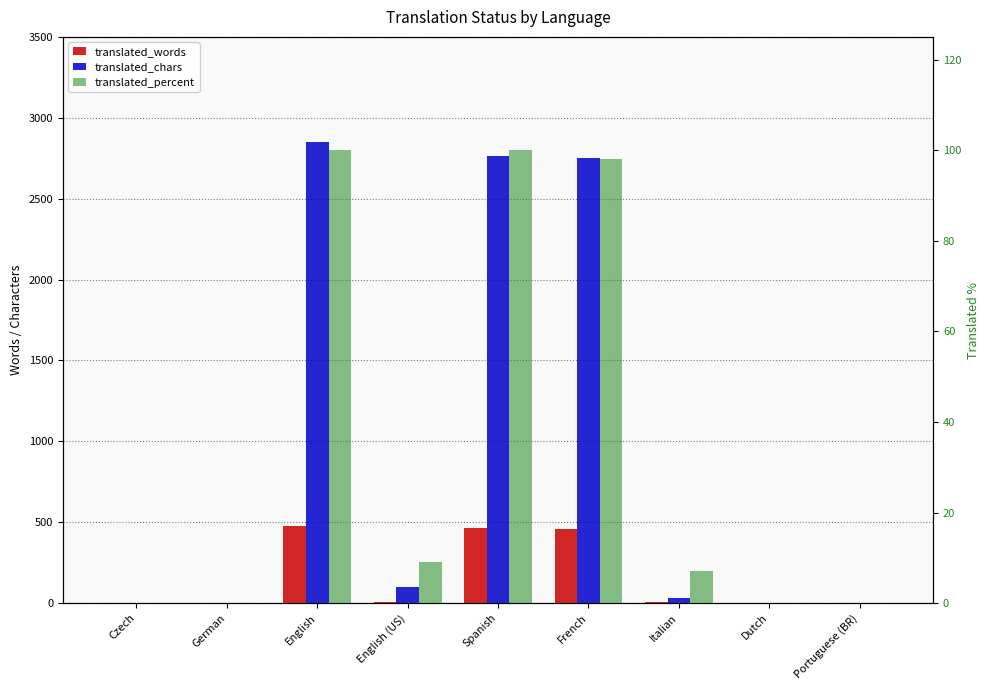

Is it true that translated_percent equals 0.0 at German?

True